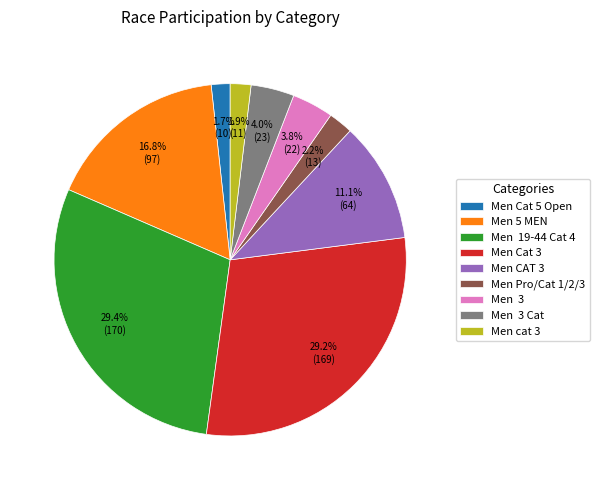

Is there any slice that represents more than half of the pie?

No